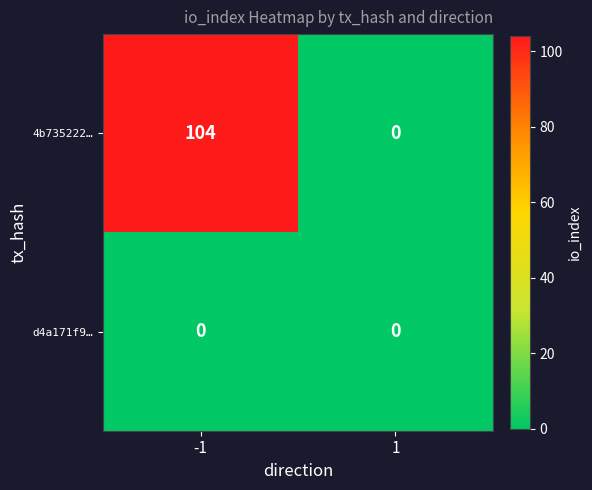

Rank the series by their maximum value, from highest to lowest.

4b735222…, d4a171f9…